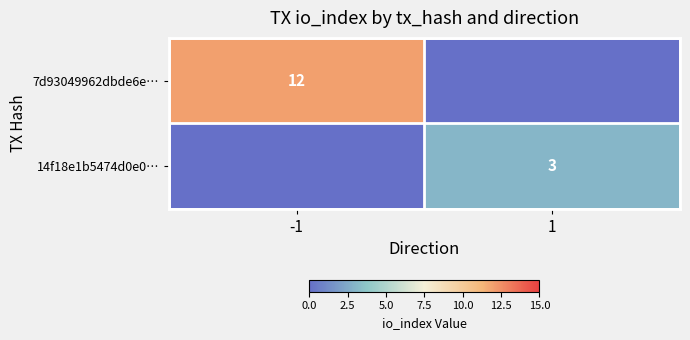

True or false: 7d93049962dbde6e… has a value of 12 at -1.

True